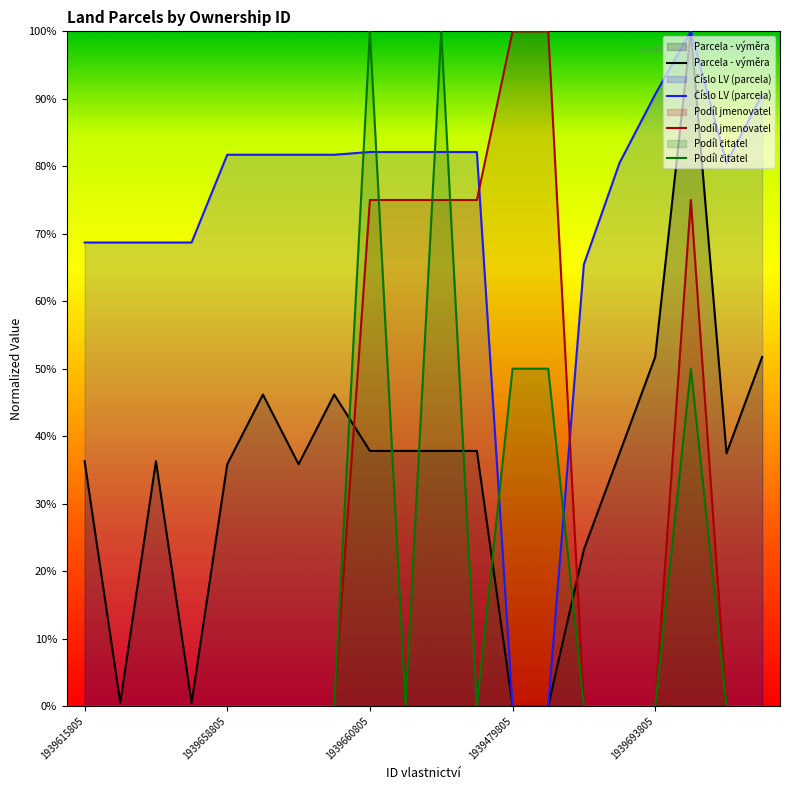

Does the chart display data point markers on the line(s)?

No